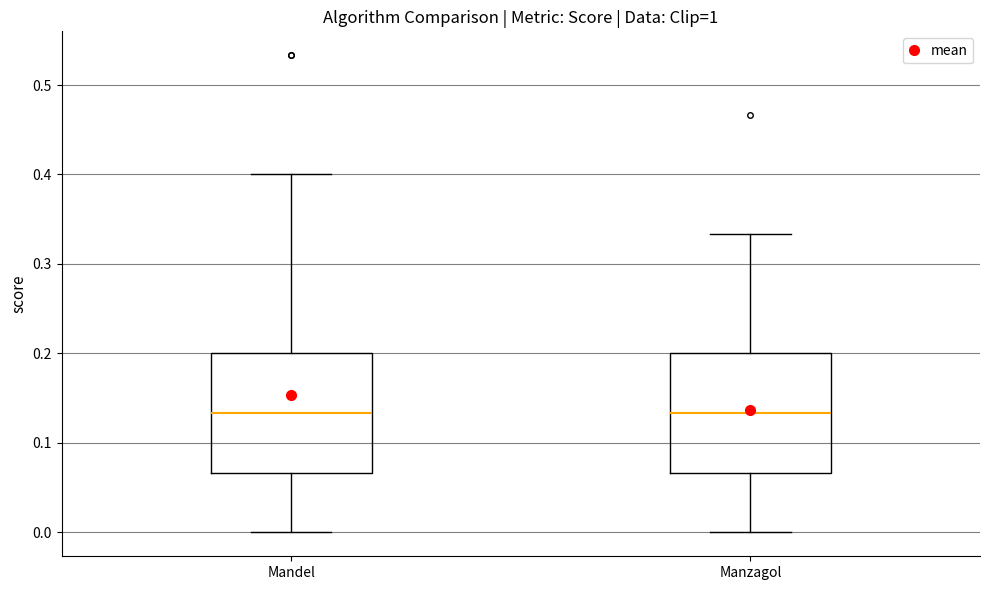

Reading left to right, read every box against the y-axis: the position of its median line, the range the box covers, and the ends of its whiskers. The values are not printed on the chart, so give them approximately, as read against the axis.

Mandel: median 0.13, box 0.07 to 0.20, whiskers 0.00 to 0.40
Manzagol: median 0.13, box 0.07 to 0.20, whiskers 0.00 to 0.33